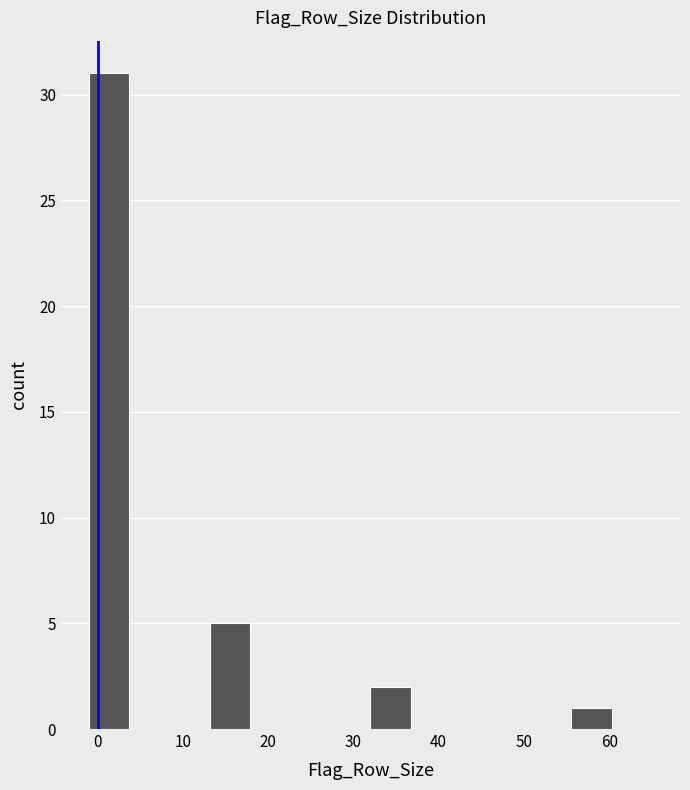

Over which range of the x-axis is the bar tallest?

-1 to 4